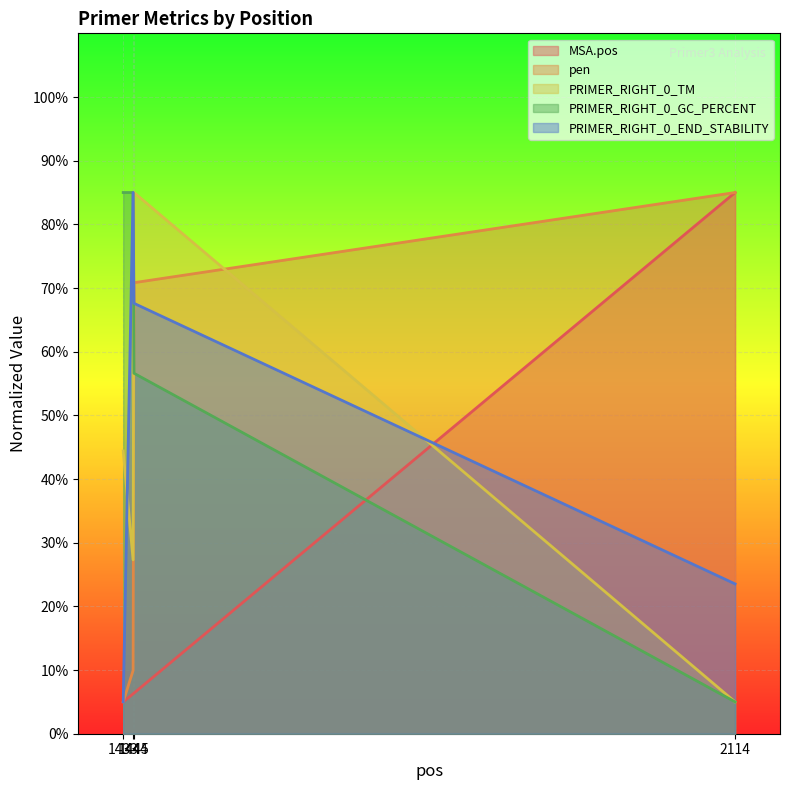

What is the value of the PRIMER_RIGHT_0_GC_PERCENT point at the 3rd from the left?

56.6